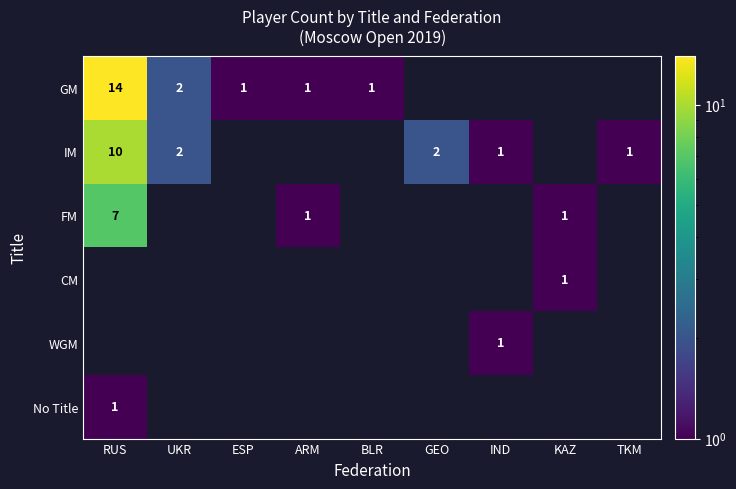

What is the difference between the GM values at RUS and BLR?

13